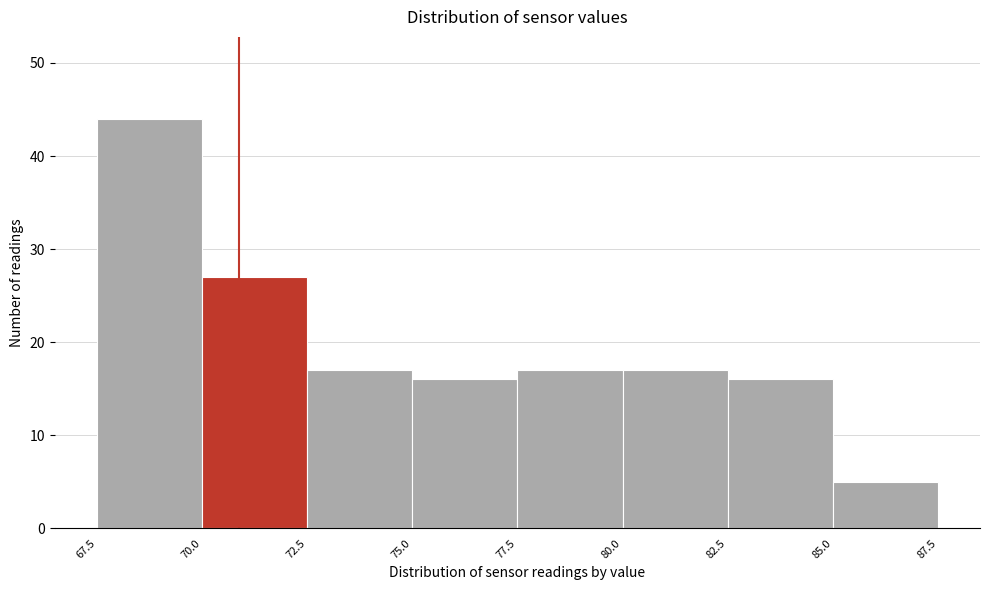

Which range on the x-axis has the tallest bar?

67.5 to 70.0